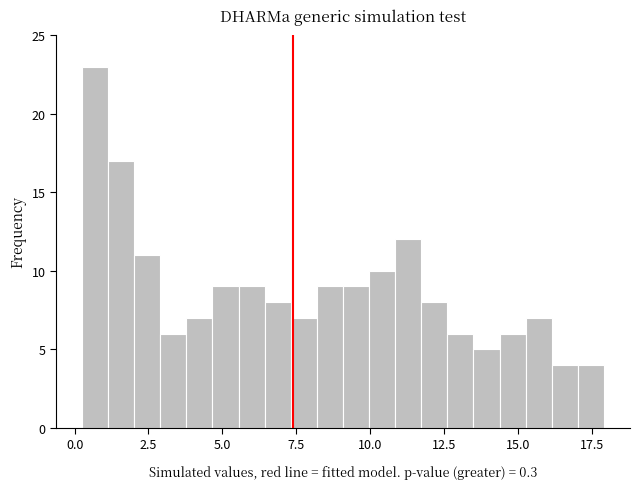

Read against the x-axis, roughly where is the centre of the tallest bar?

0.5